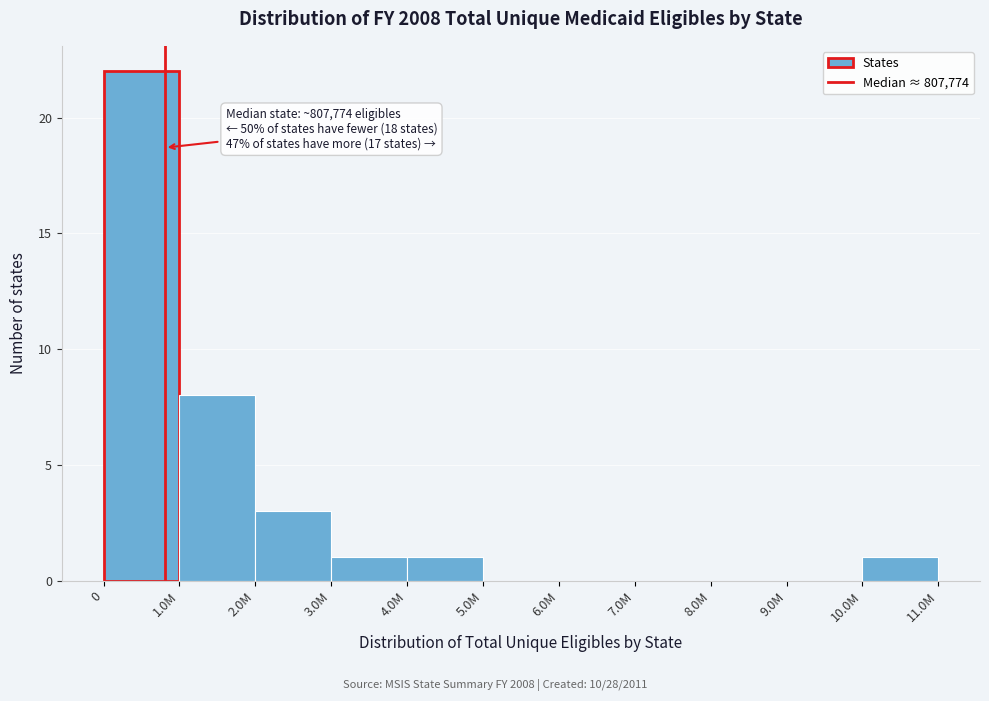

Reading left to right, list all the values displayed in this chart.

0=22	1.0M=8	2.0M=3	3.0M=1	4.0M=1	5.0M=0	6.0M=0	7.0M=0	8.0M=0	9.0M=0	10.0M=1